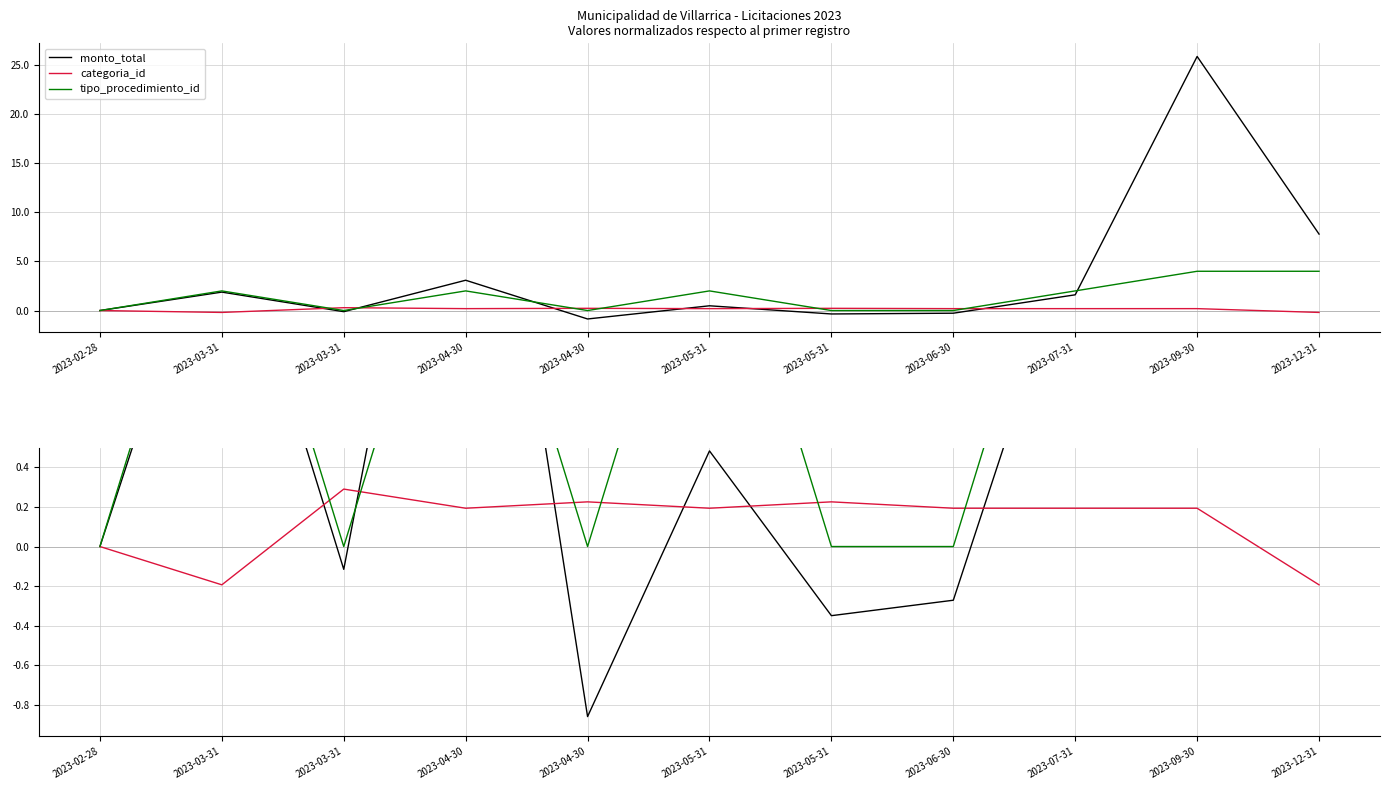

After their last crossing, which series has the higher values: tipo_procedimiento_id or monto_total?

monto_total